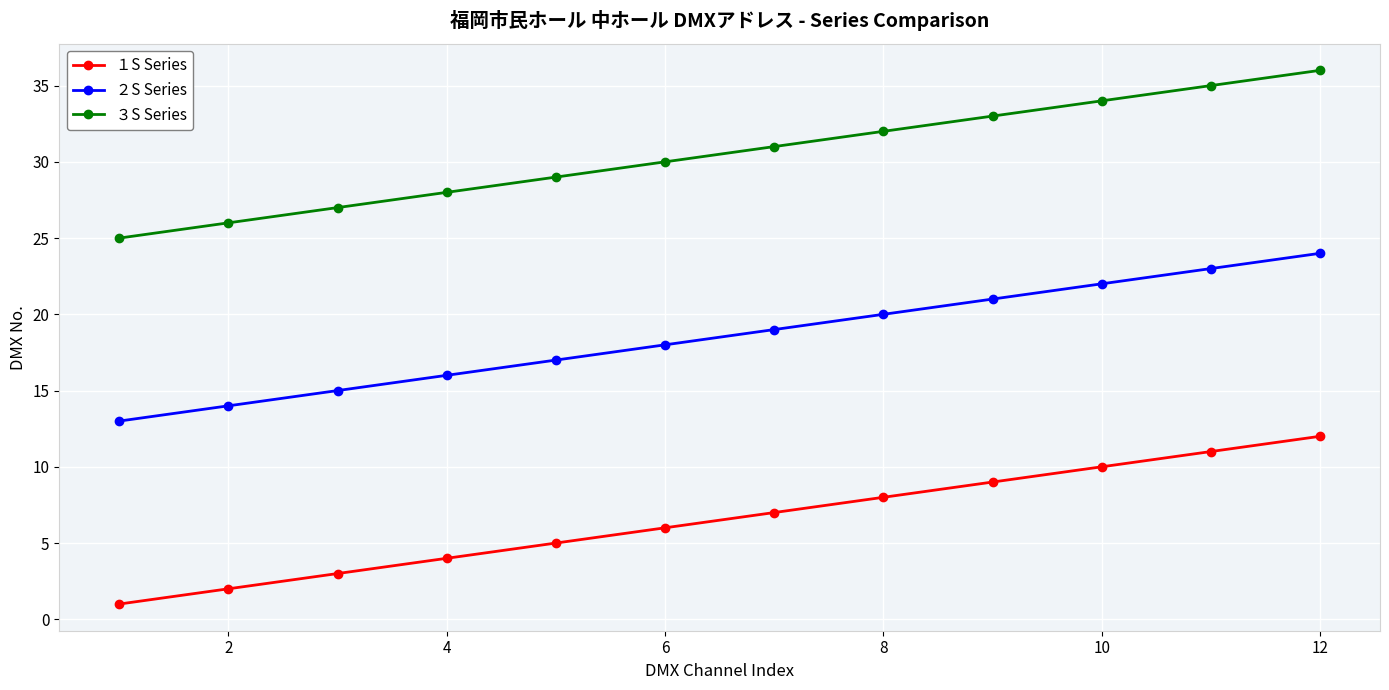

List the series in order of their overall mean, lowest first.

１S Series, ２S Series, ３S Series